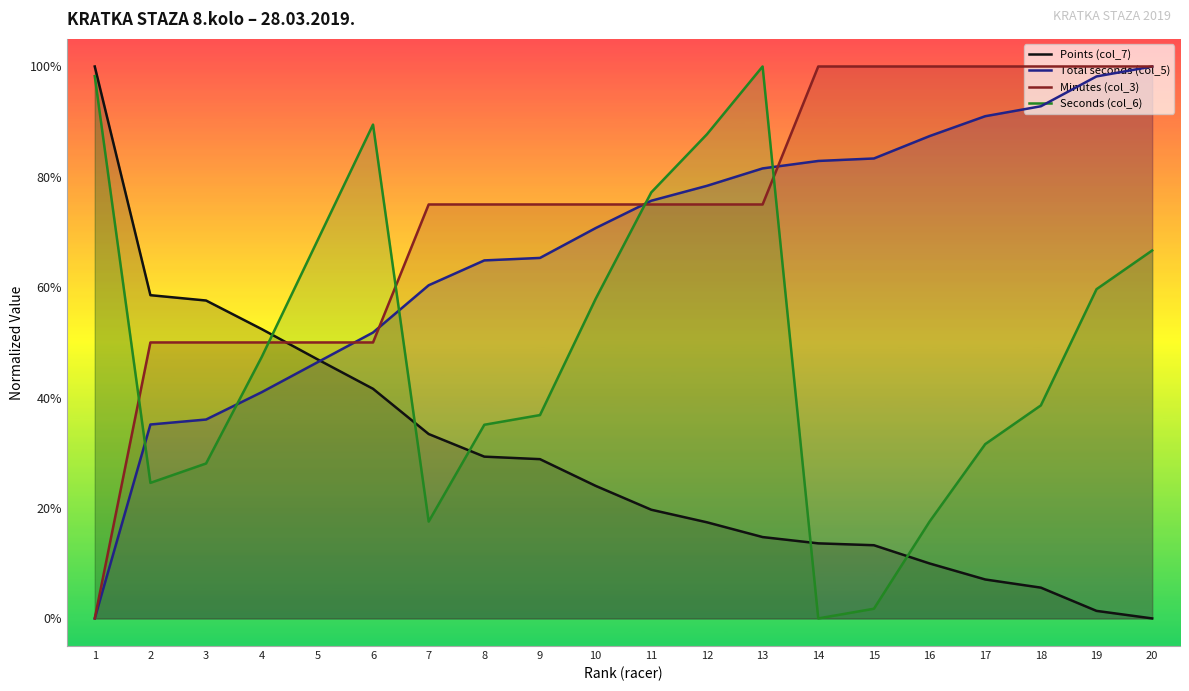

Which label corresponds to the smallest value in the chart?

20